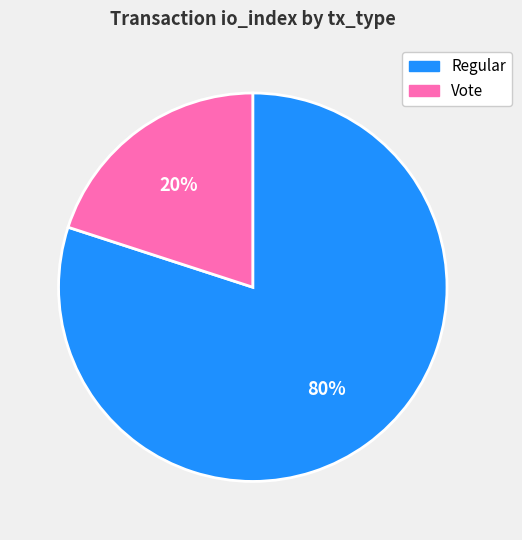

Which category accounts for the majority?

Regular